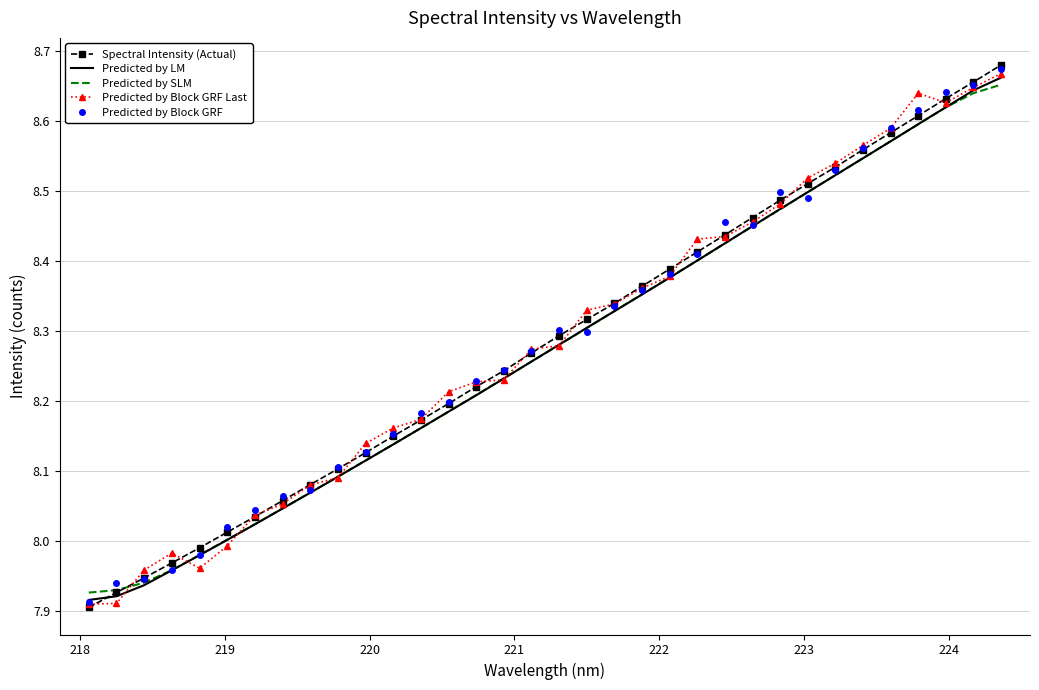

What are all the series names shown in the legend?

Spectral Intensity (Actual), Predicted by LM, Predicted by SLM, Predicted by Block GRF Last, Predicted by Block GRF